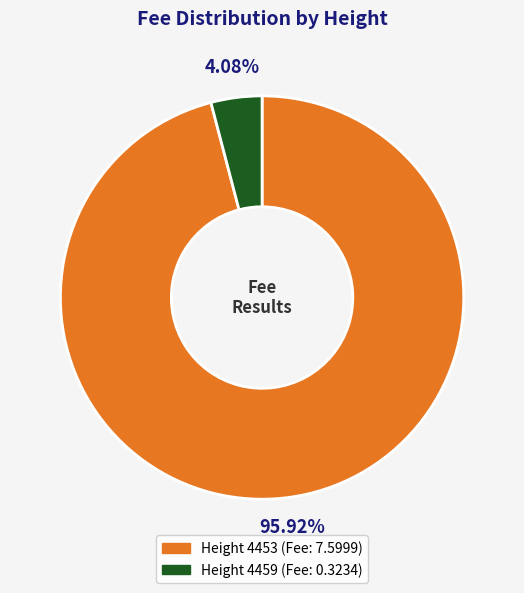

Which slice is the largest?

4453